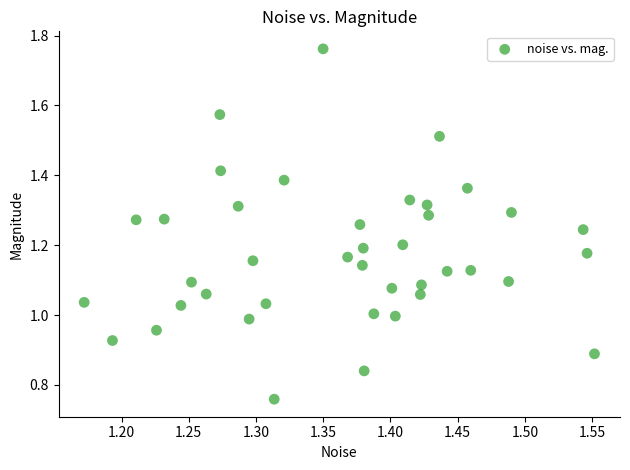

What is the range of X values (max minus min)?

0.4